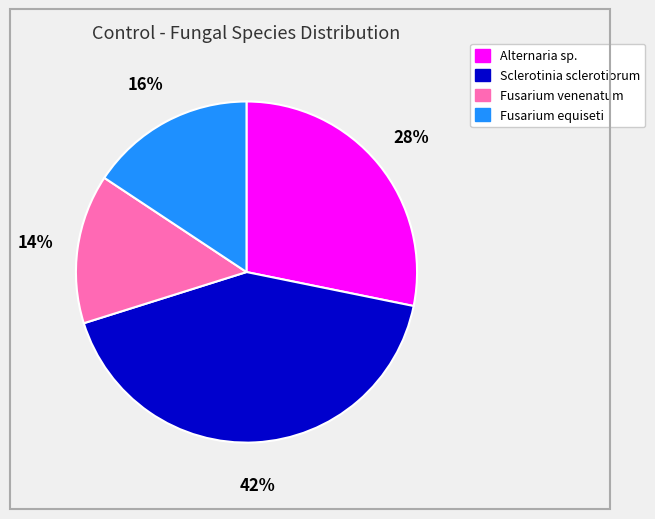

Does any single category account for the majority?

No